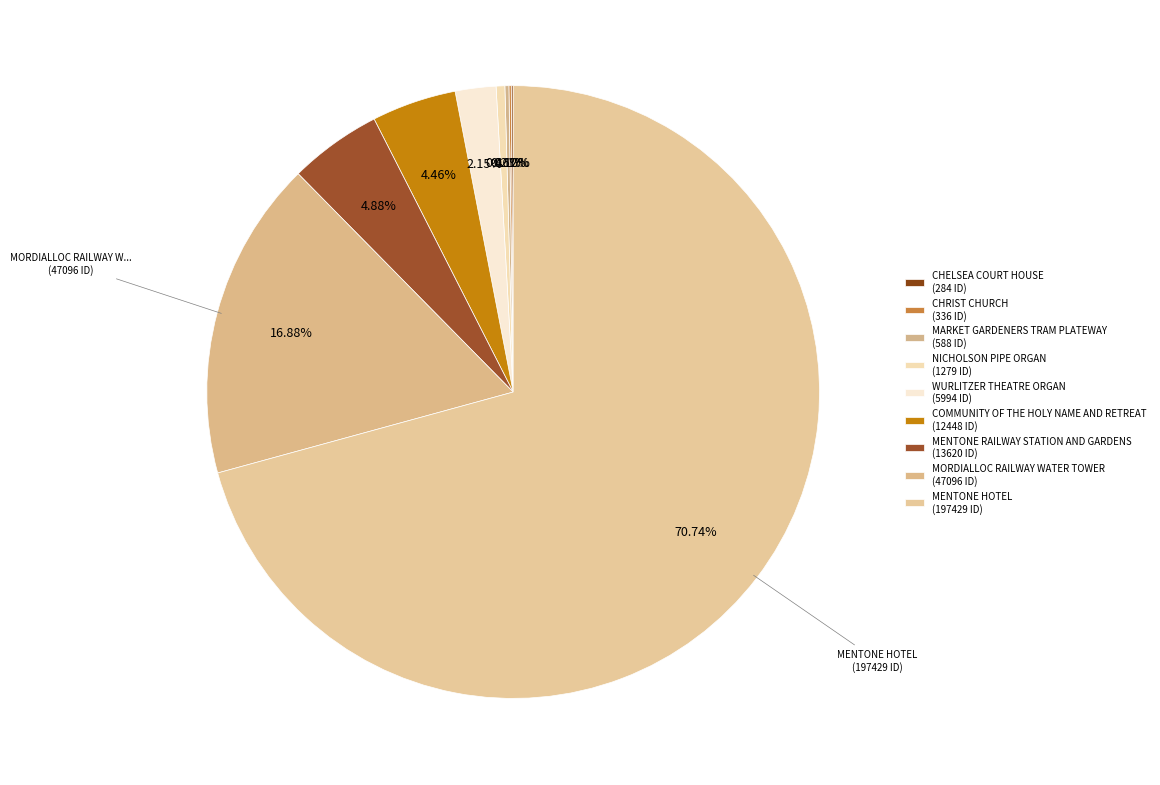

Is NICHOLSON PIPE ORGAN the majority of the pie?

No